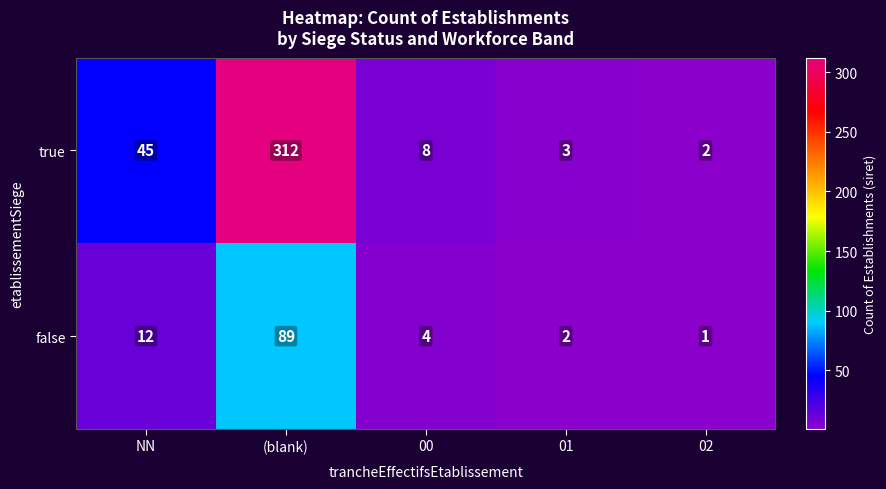

At which category does the chart reach its peak across all series?

(blank)